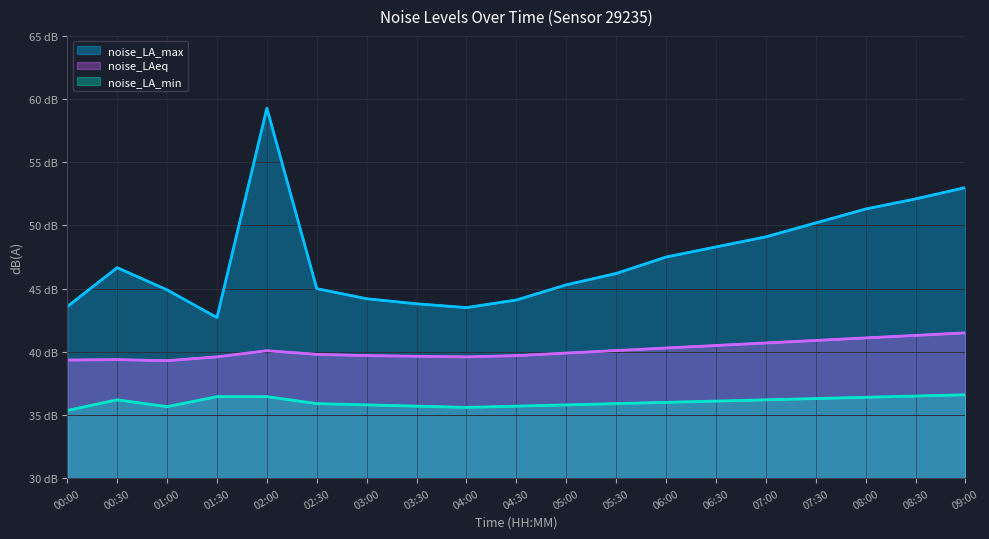

List the labels in order of noise_LAeq value, largest first.

09:00, 08:30, 08:00, 07:30, 07:00, 06:30, 06:00, 05:30, 02:00, 05:00, 02:30, 03:00, 04:30, 03:30, 01:30, 04:00, 00:30, 00:00, 01:00